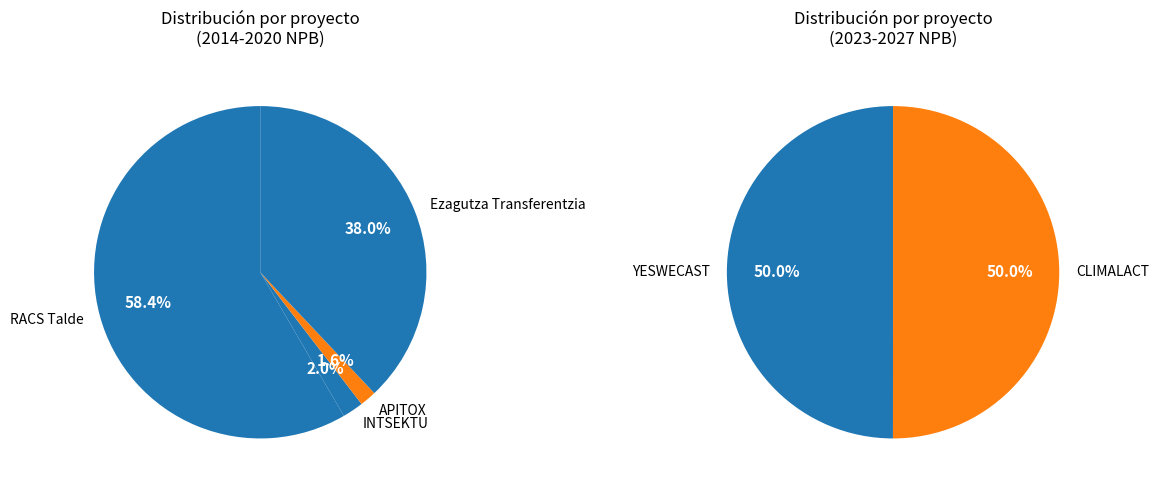

Rank the categories by value from highest to lowest.

RACS Talde, Ezagutza Transferentzia, CLIMALACT, YESWECAST, INTSEKTU, APITOX